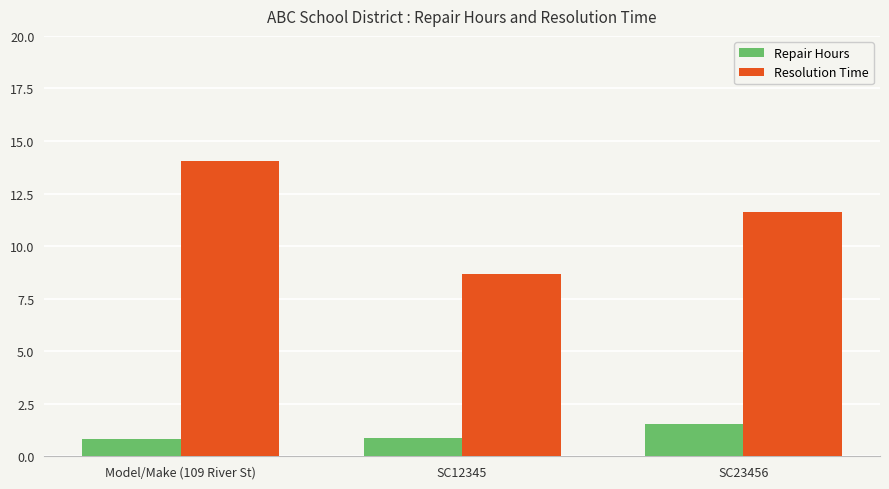

Does the chart contain any negative values?

No